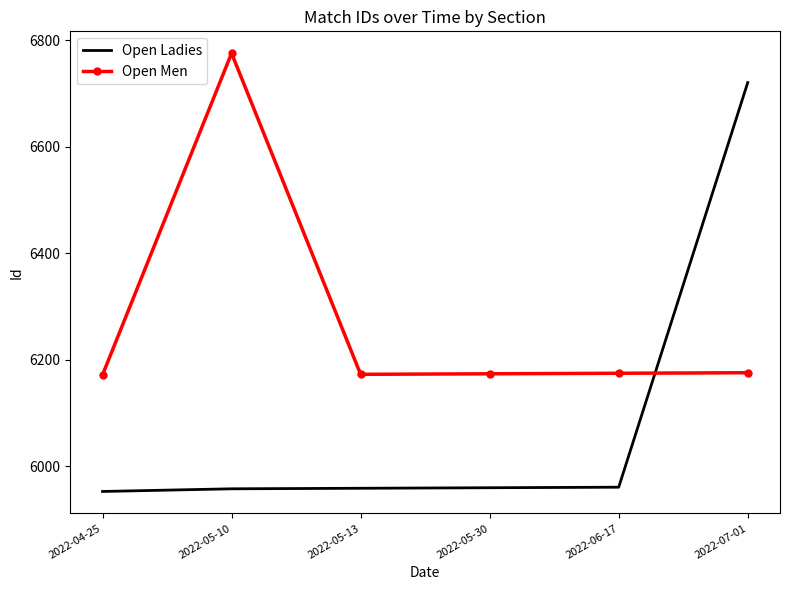

How many times do Open Ladies and Open Men cross each other?

1